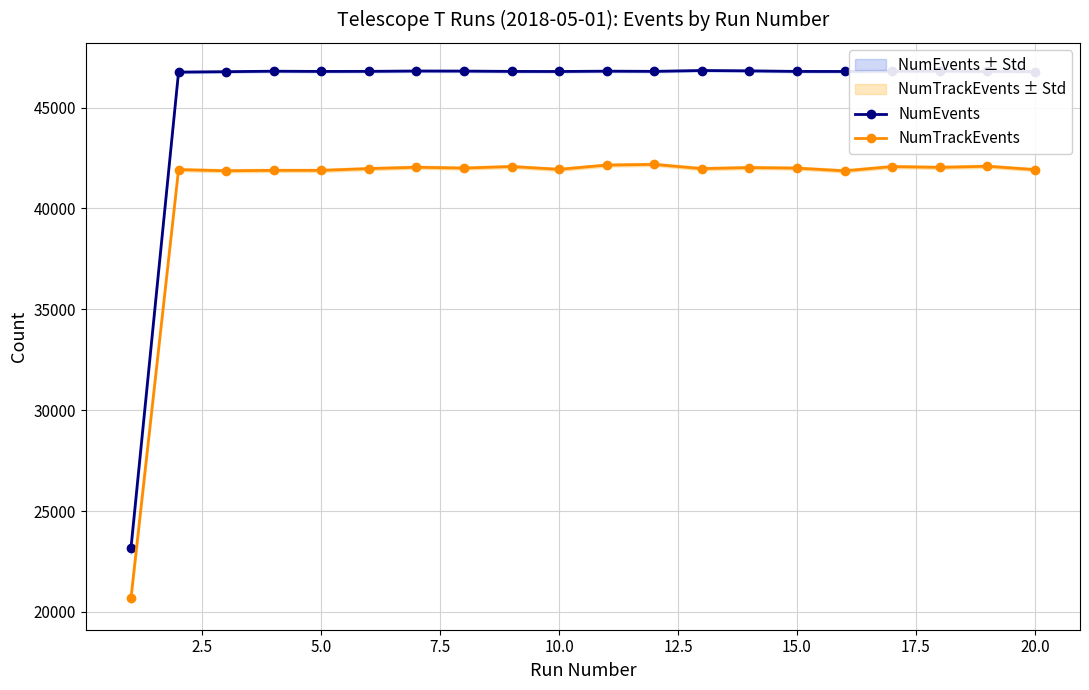

In NumTrackEvents, how many points are higher than both neighbors (excluding endpoints)?

7